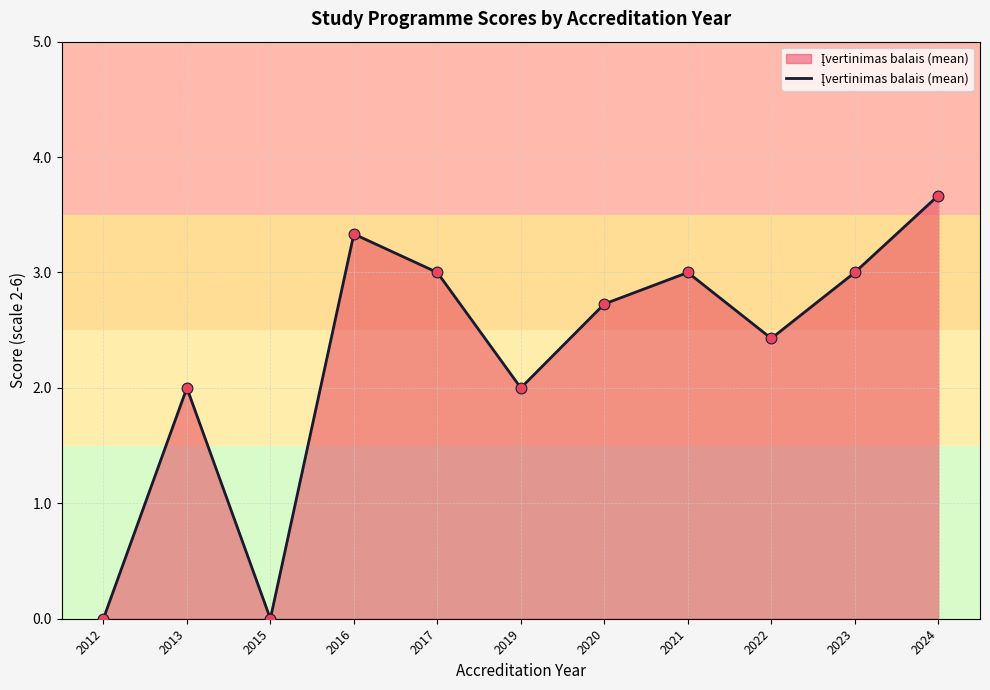

Which has a higher value, 2019 or 2024?

2024